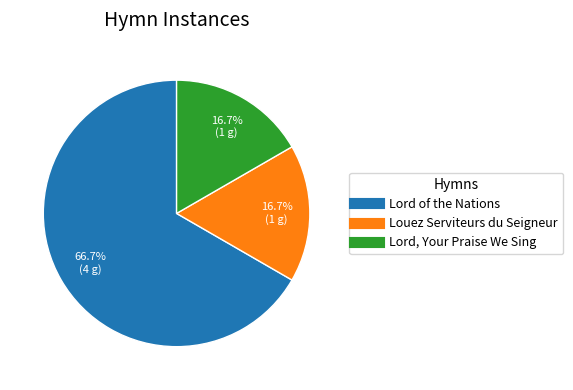

Is there a majority slice in this chart?

Yes